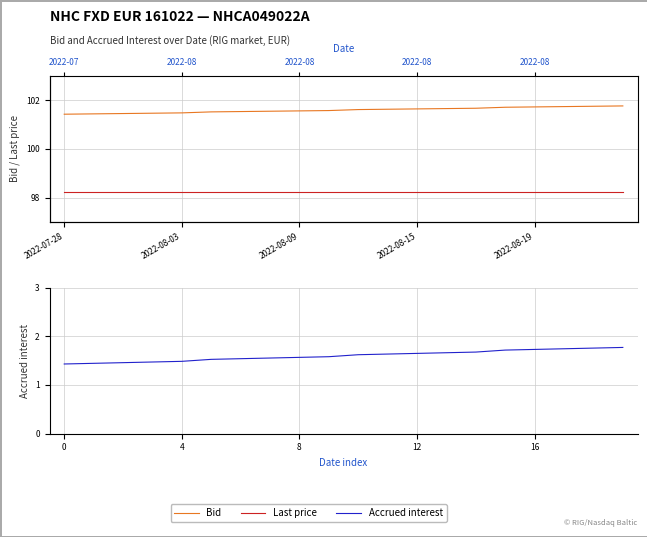

How many categories are shown in the chart?

20